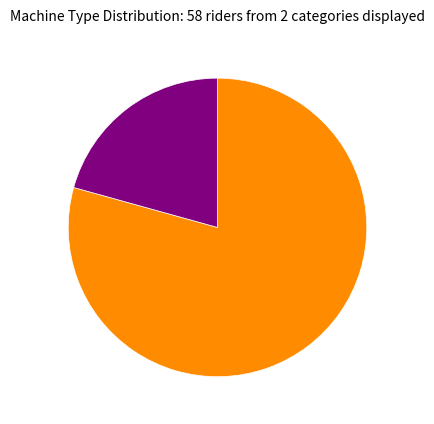

Is there any slice that represents more than half of the pie?

Yes